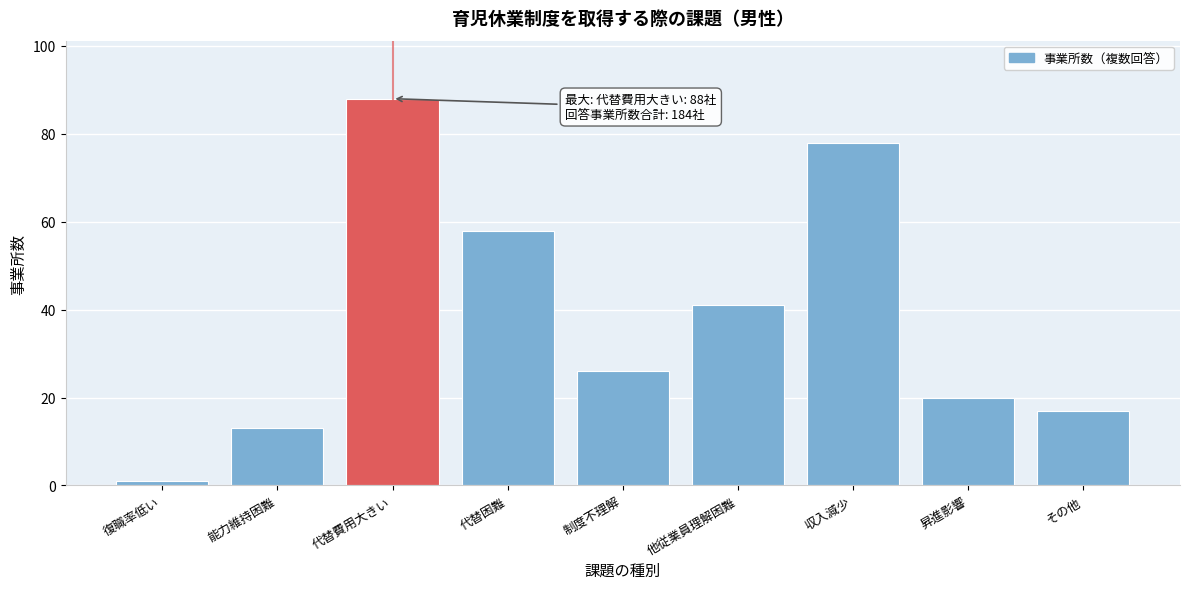

Reading left to right, transcribe all the data shown in this chart.

1	13	88	58	26	41	78	20	17